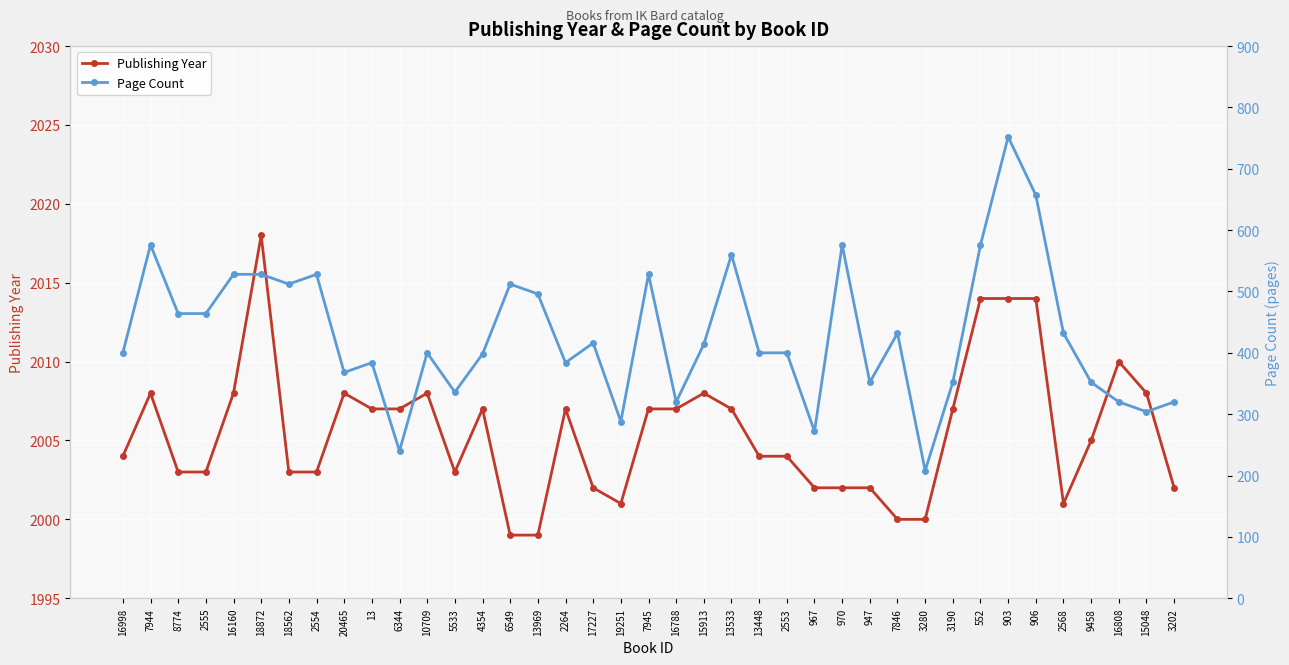

True or false: Page Count and Publishing Year intersect in this chart.

False